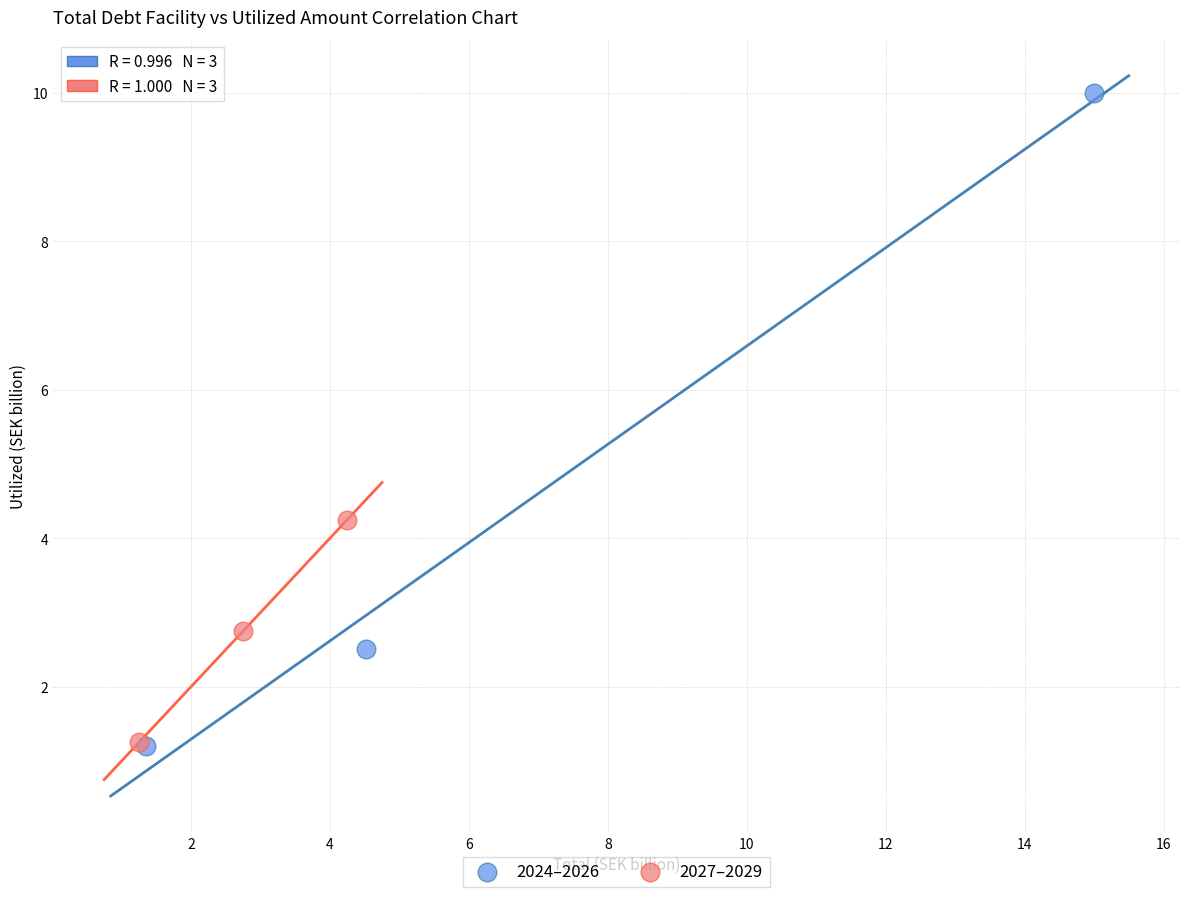

What are all the series names shown in the legend?

2024–2026, 2027–2029